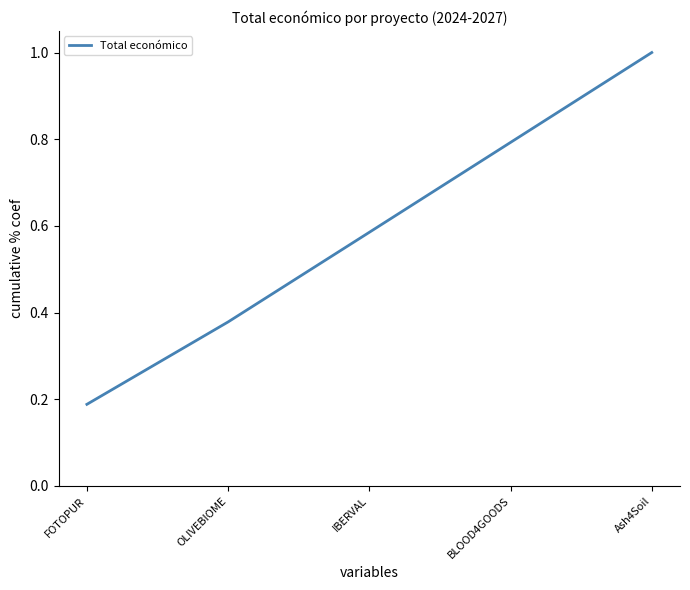

Count the values in the range 0 to 1.

5